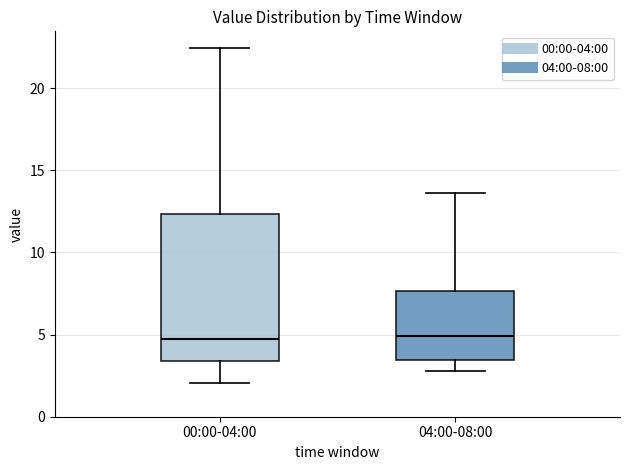

Reading left to right, transcribe this box plot: for each box, give where its median line is, the range the box spans, and where its two whiskers end, as read against the y-axis. The values are not printed on the chart, so give them approximately, as read against the axis.

00:00-04:00: median 4.5, box 3.5 to 12.5, whiskers 2.0 to 22.5
04:00-08:00: median 5.0, box 3.5 to 7.5, whiskers 3.0 to 13.5